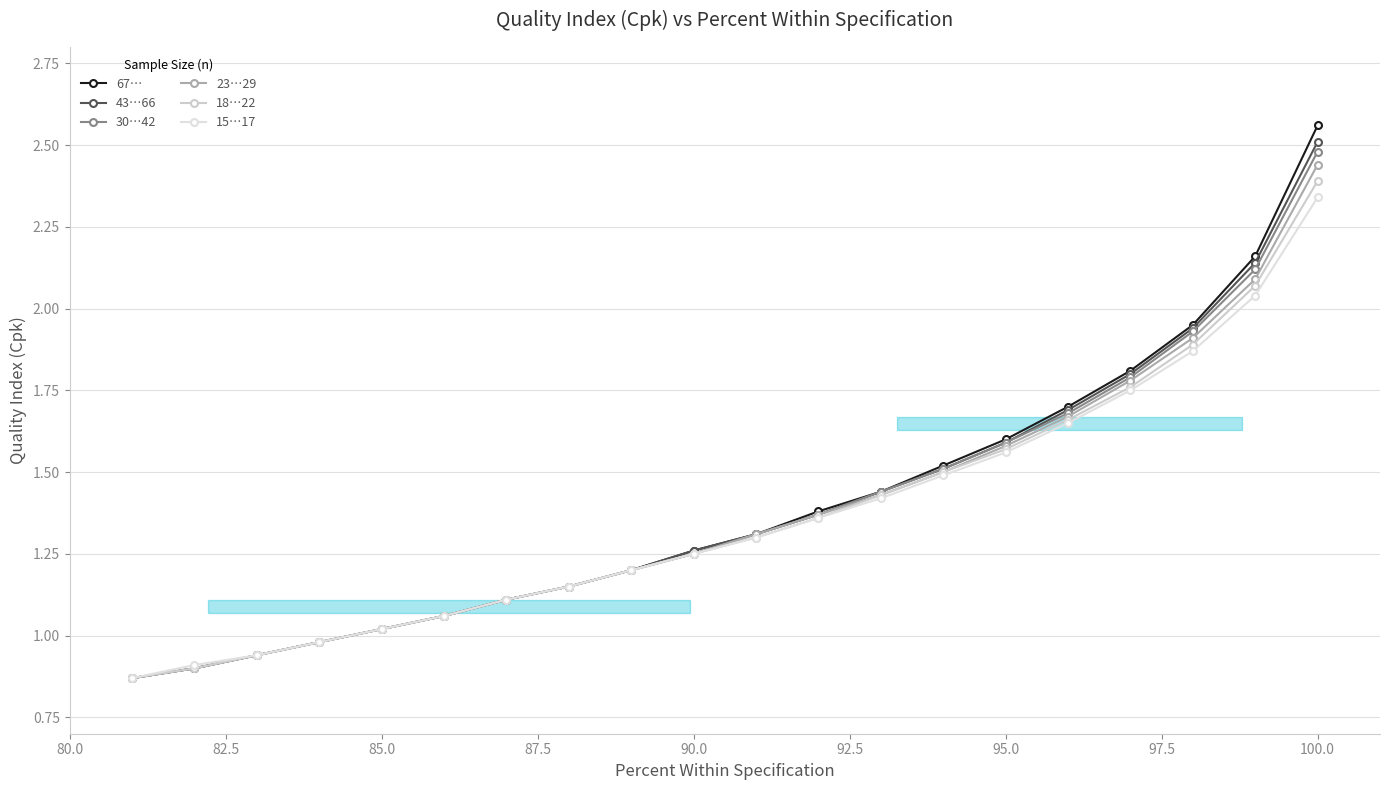

True or false: 18…22 has more than 2 points higher than both neighbors.

False